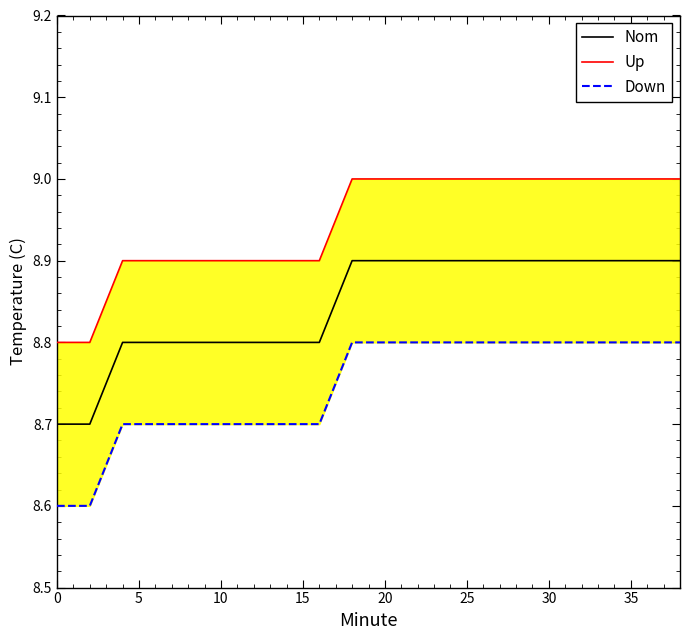

What is the maximum value for Nom?

8.9